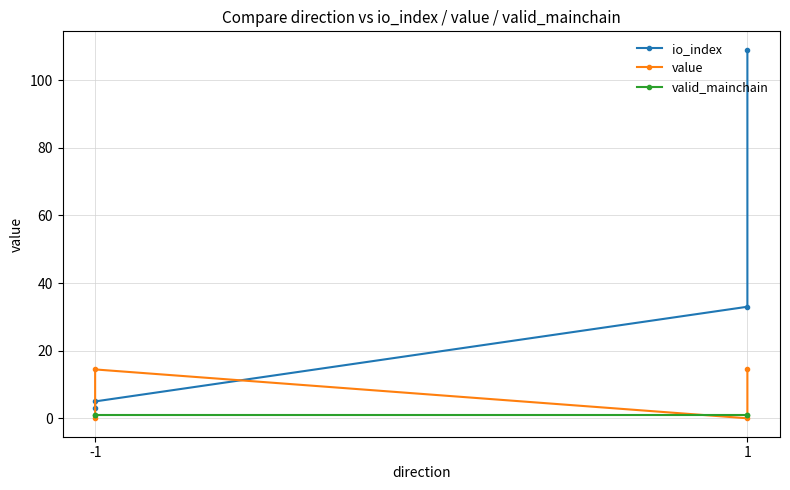

Rank the series by their maximum value, from highest to lowest.

io_index, value, valid_mainchain